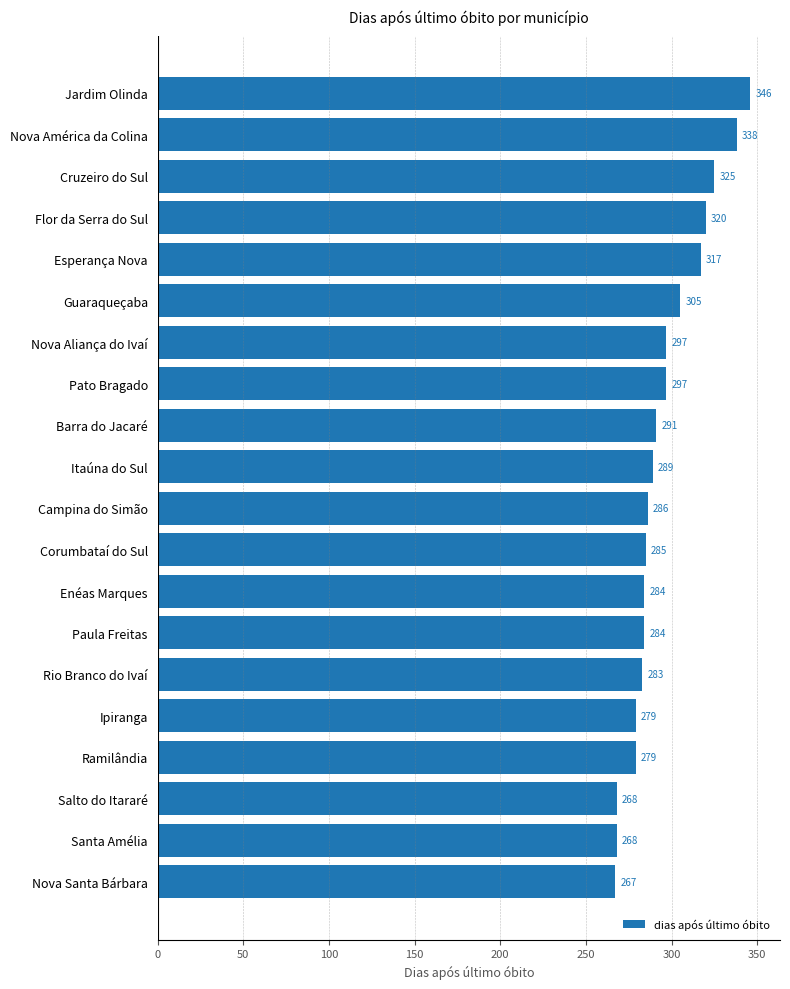

What is the difference between the maximum and minimum values?

79